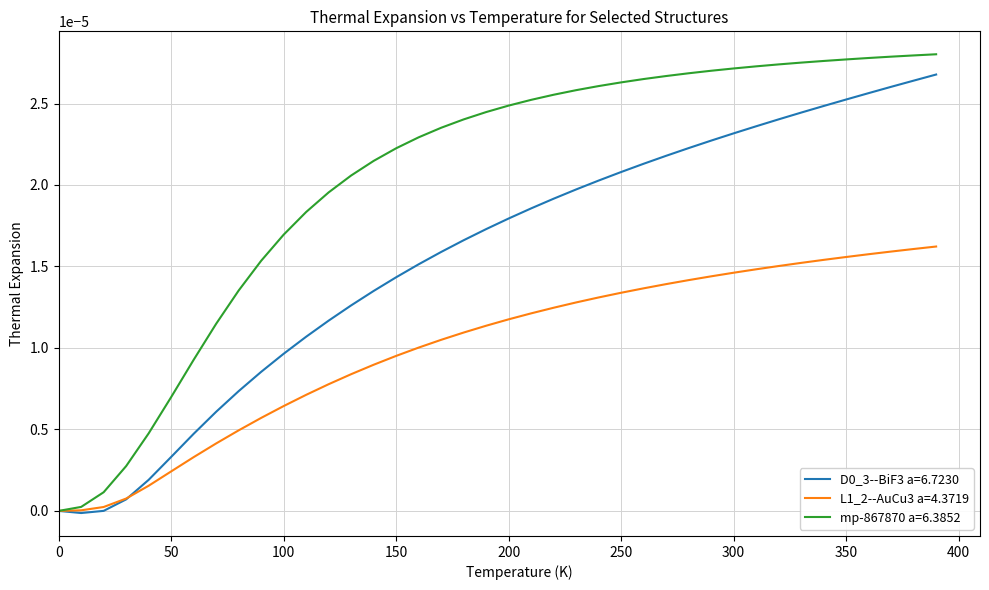

Which series has the largest total across all categories?

mp-867870 a=6.3852